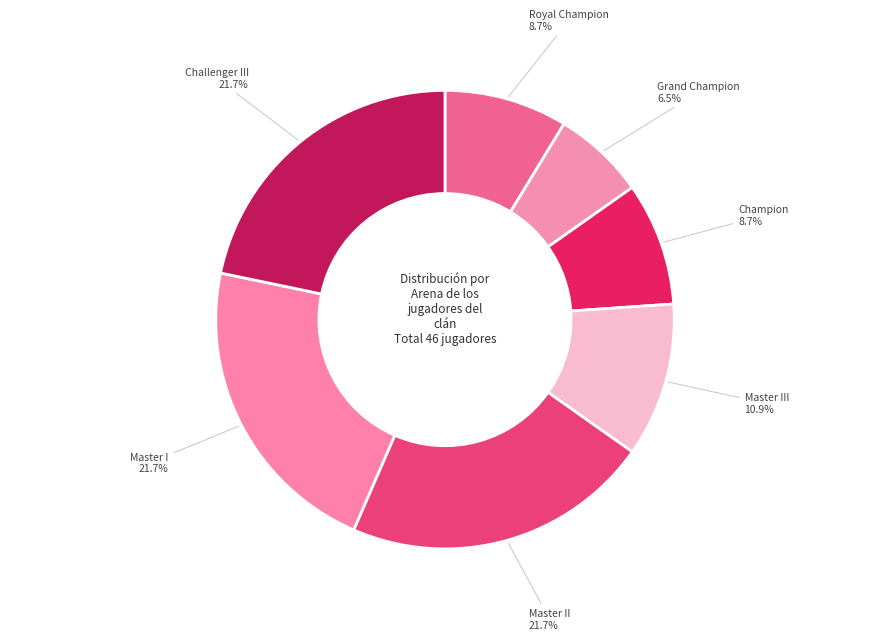

Does Grand Champion represent more than half of the total?

No